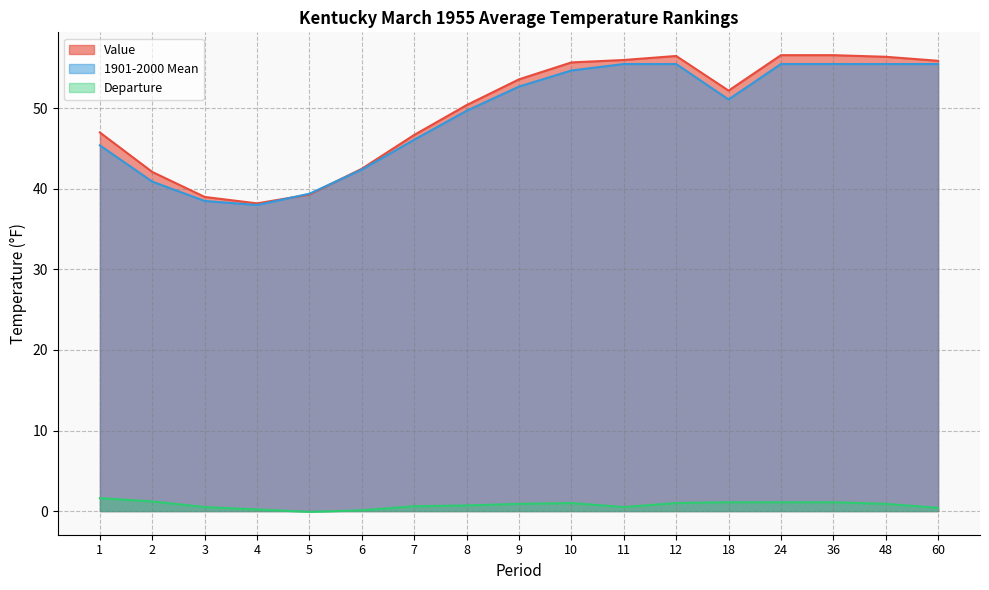

True or false: 1901-2000 Mean has a value of 55.5 at 36.

True